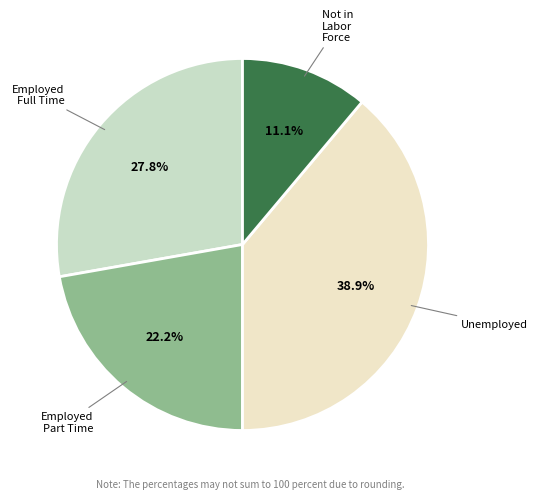

Is there any slice that represents more than half of the pie?

No